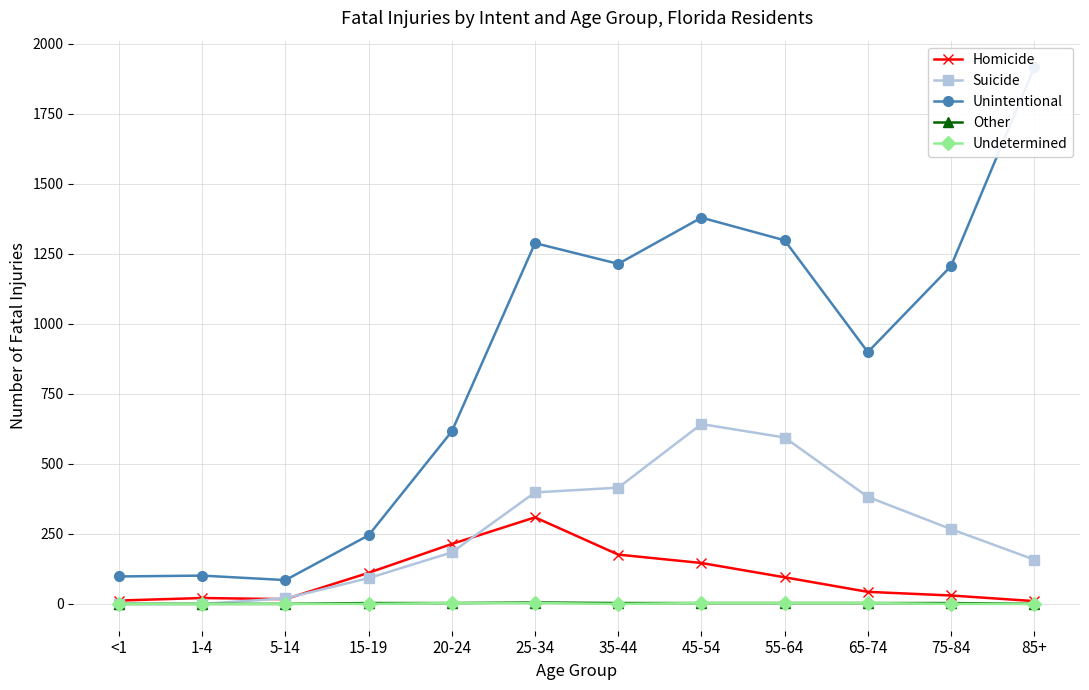

Which series changed the most between <1 and 55-64?

Unintentional